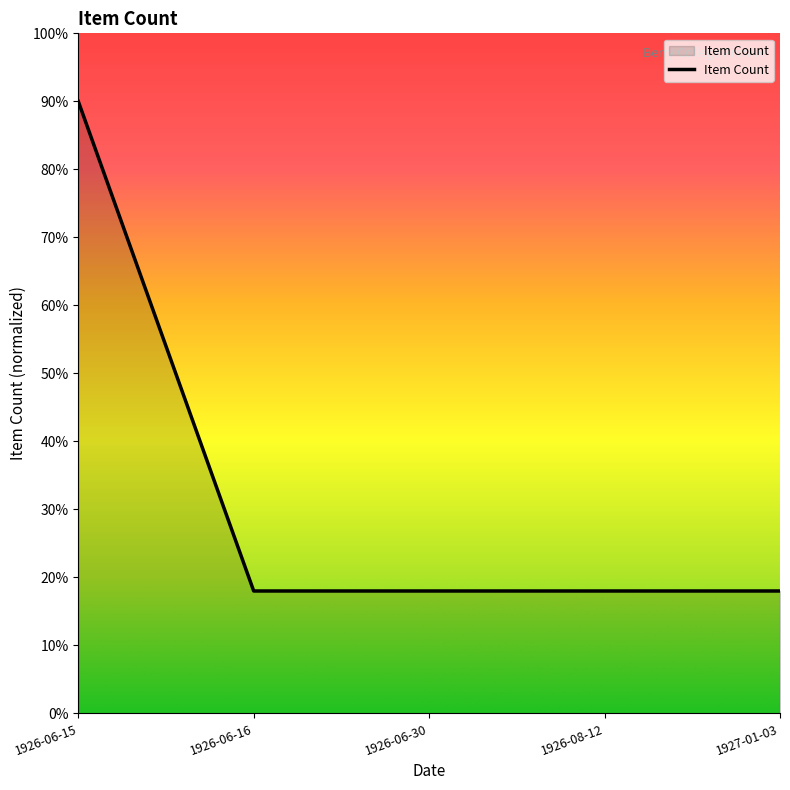

Reading left to right, list all the values displayed in this chart.

90	18	18	18	18